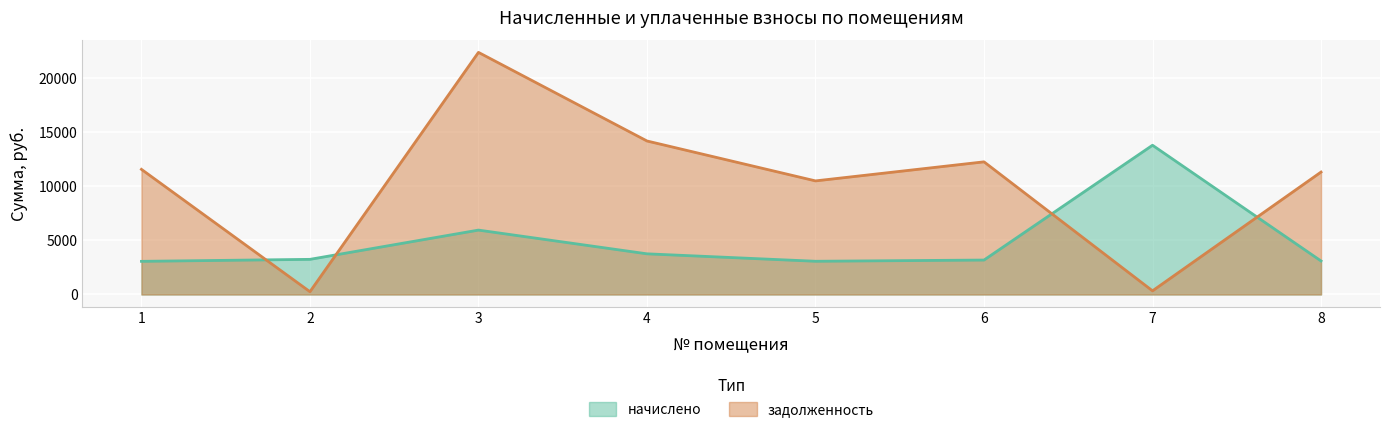

True or false: начислено and задолженность intersect in this chart.

True